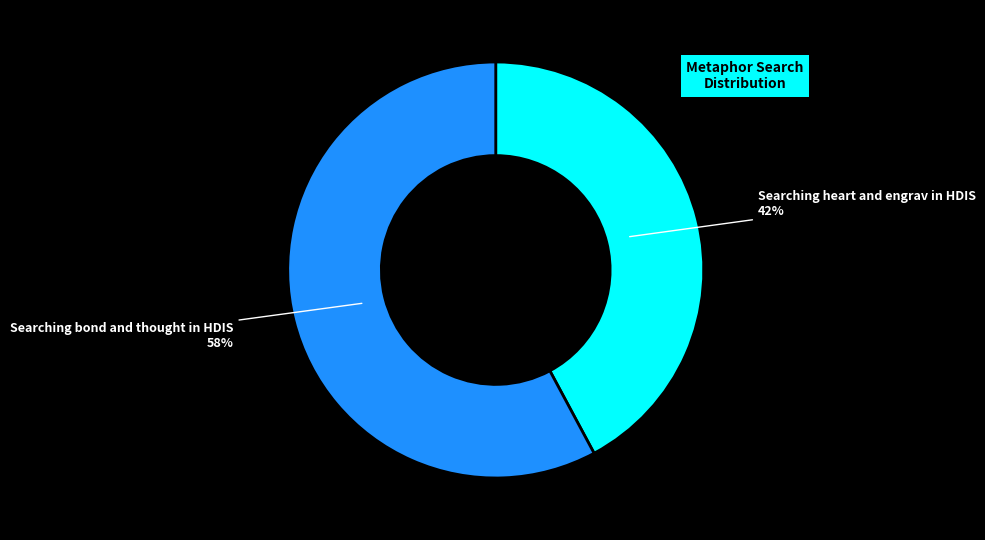

Which category has the biggest portion of the pie?

Searching bond and thought in HDIS